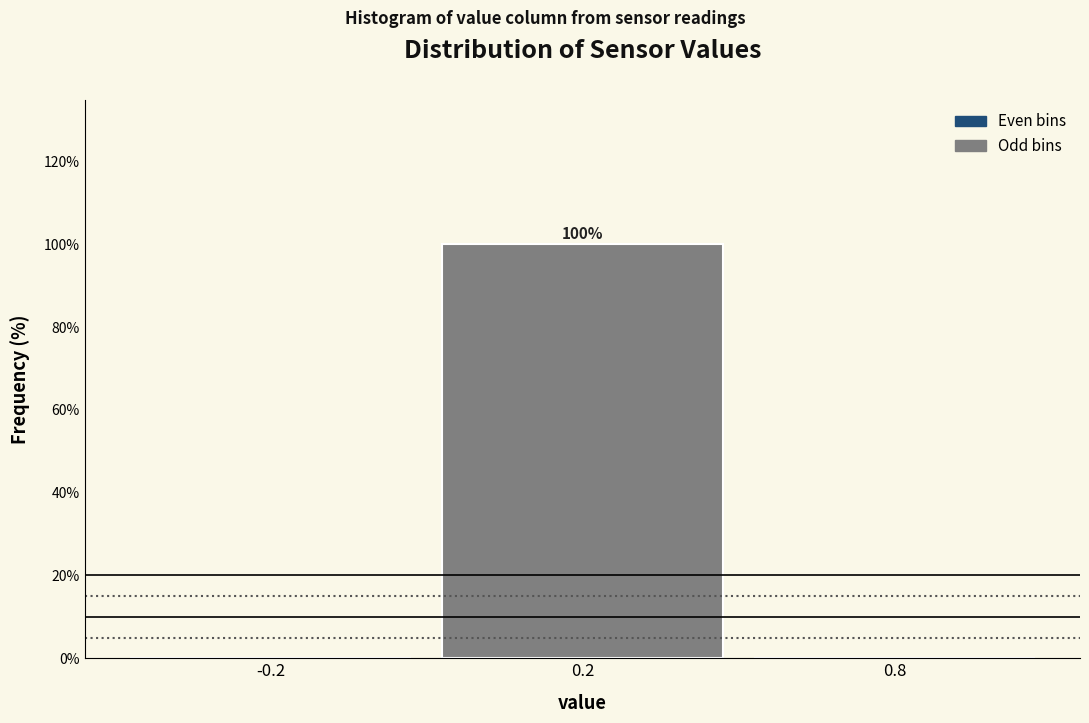

Reading left to right, what are all the values shown in this chart?

-0.2=0	0.2=100	0.8=0